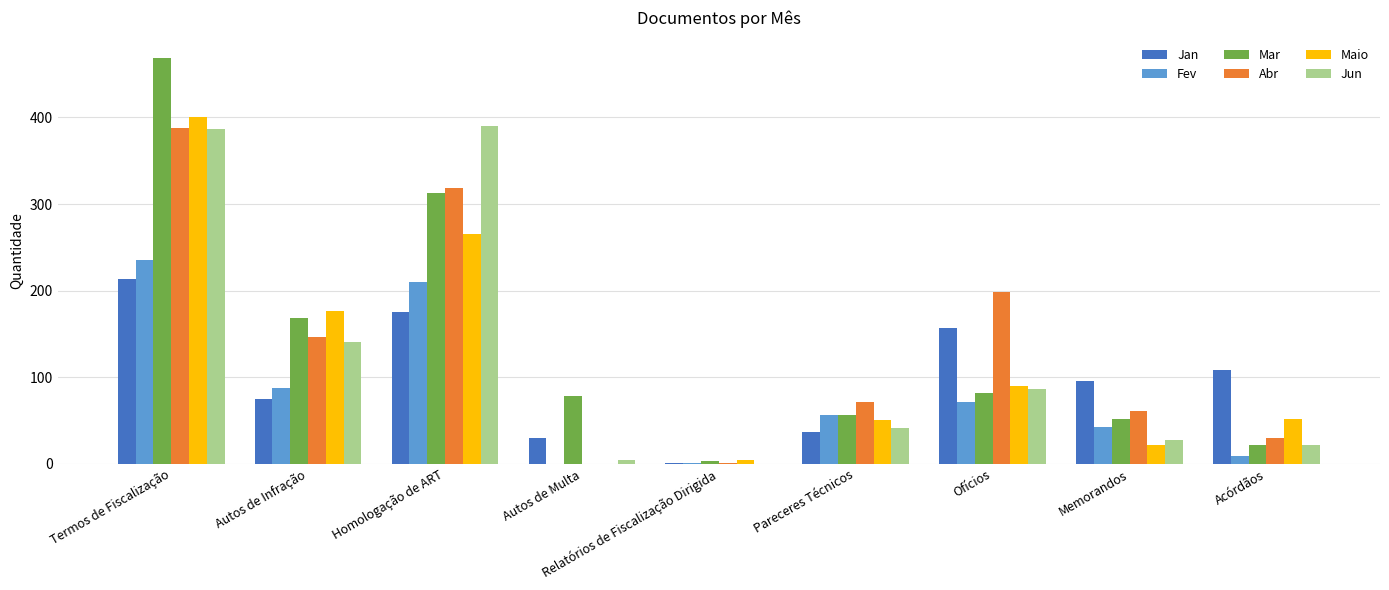

At which category is the sum across all series the highest?

Termos de Fiscalização